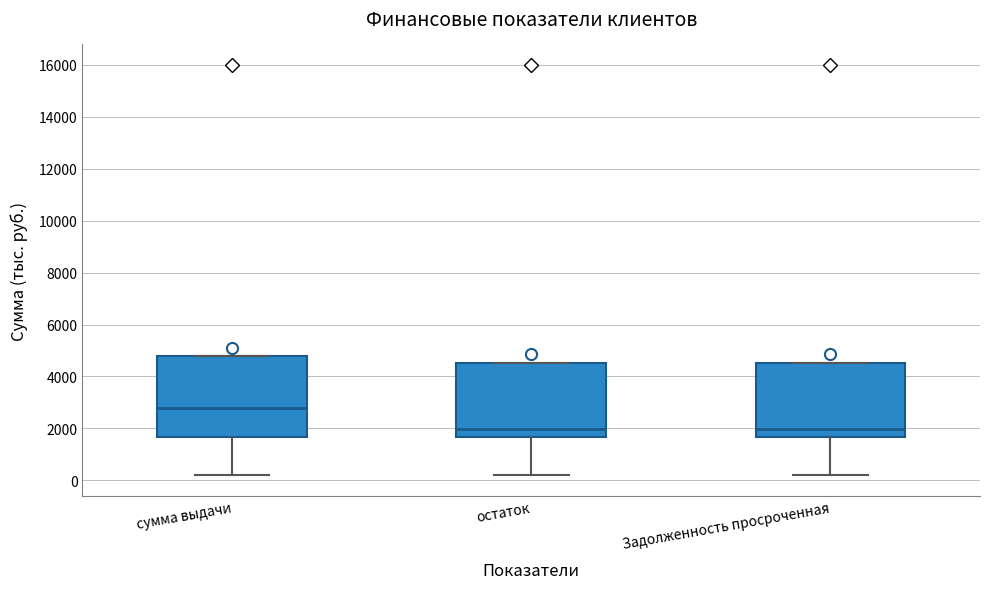

Reading left to right, transcribe this box plot: for each box, give where its median line is, the range the box spans, and where its two whiskers end, as read against the y-axis. The values are not printed on the chart, so give them approximately, as read against the axis.

сумма выдачи: median 2800, box 1600 to 4800, whiskers 200 to 4800
остаток: median 2000, box 1600 to 4600, whiskers 200 to 4600
Задолженность просроченная: median 2000, box 1600 to 4600, whiskers 200 to 4600